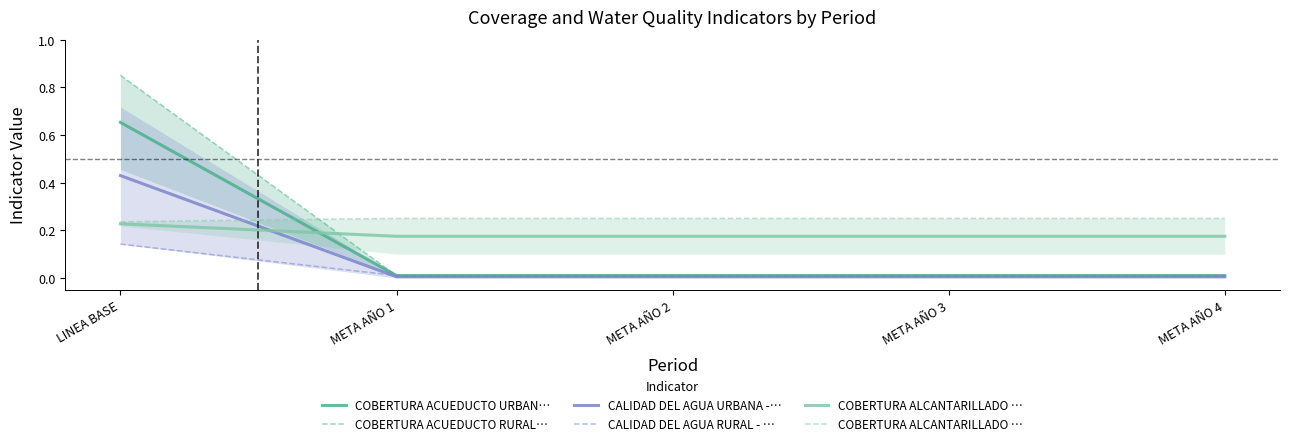

Is it true that COBERTURA ACUEDUCTO URBAN… equals 0.0 at META AÑO 4?

True